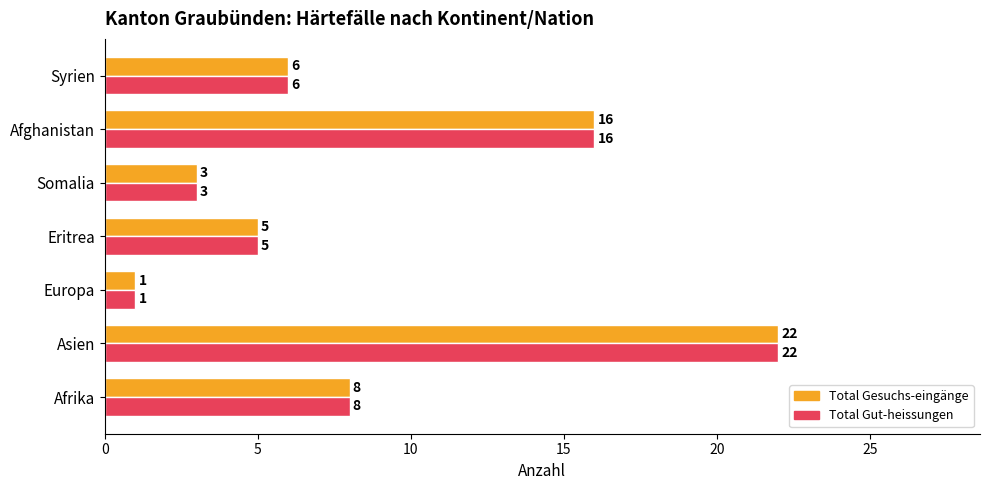

Rank the categories by Total Gesuchs-eingänge value from highest to lowest.

Asien, Afghanistan, Afrika, Syrien, Eritrea, Somalia, Europa